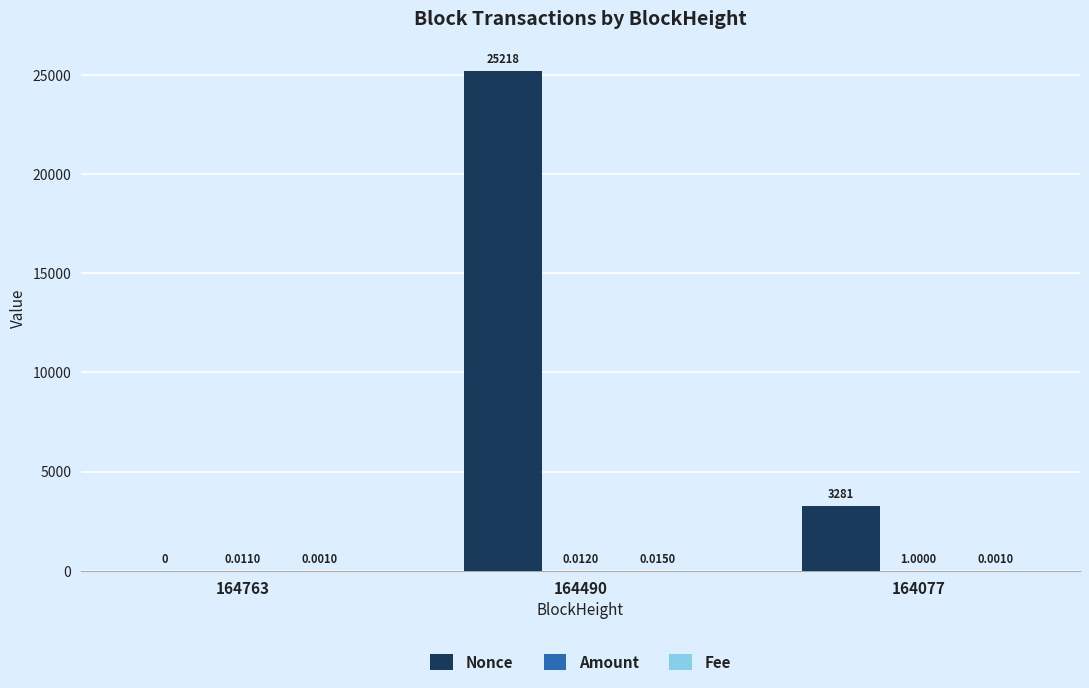

At which category is the sum across all series the highest?

164490